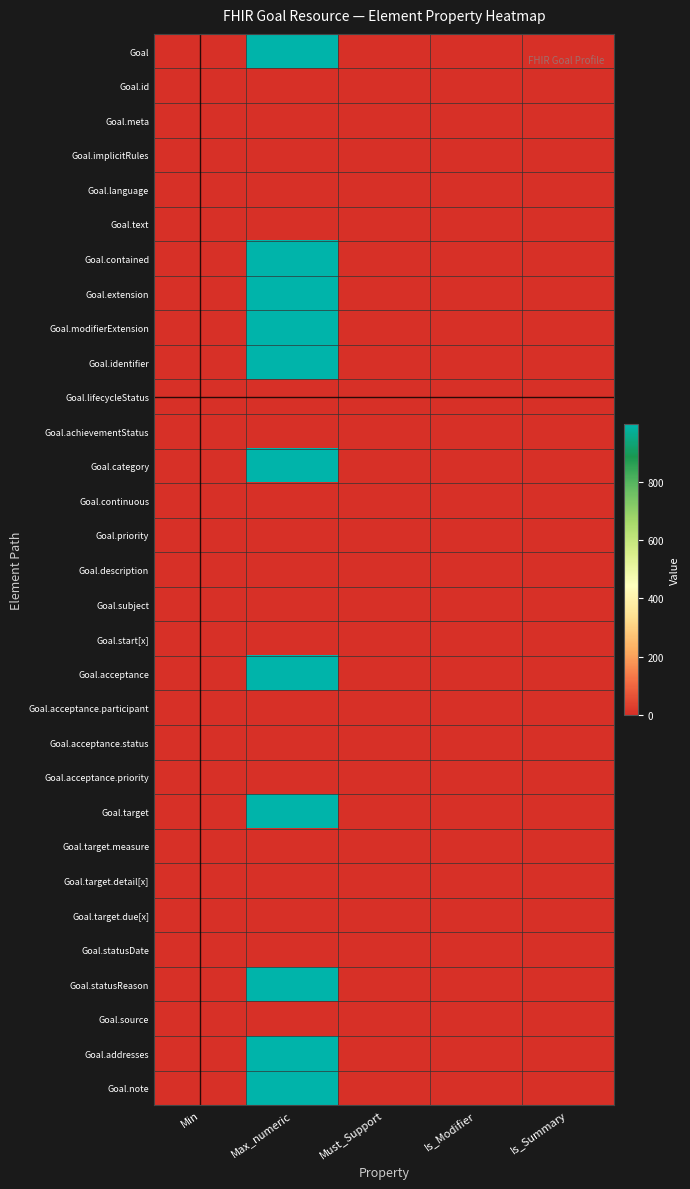

At which category is the sum across all series the highest?

Max_numeric